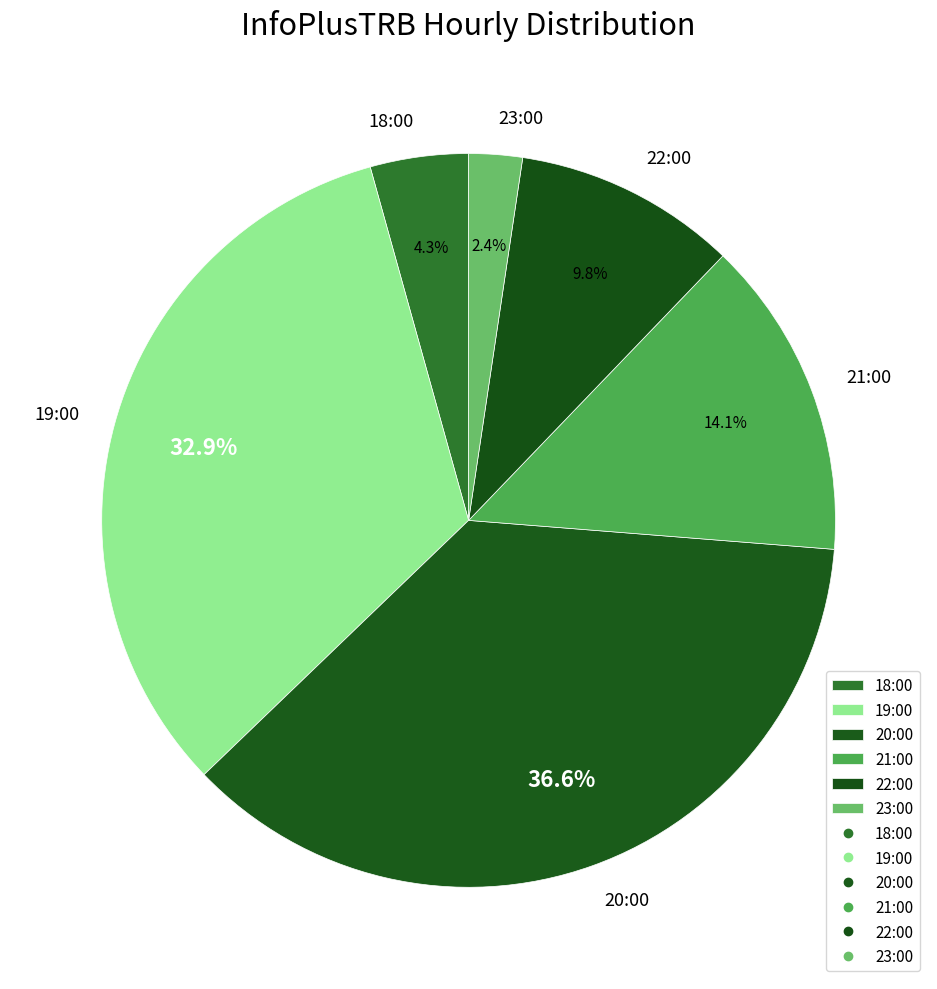

Which slice is the smallest?

23:00